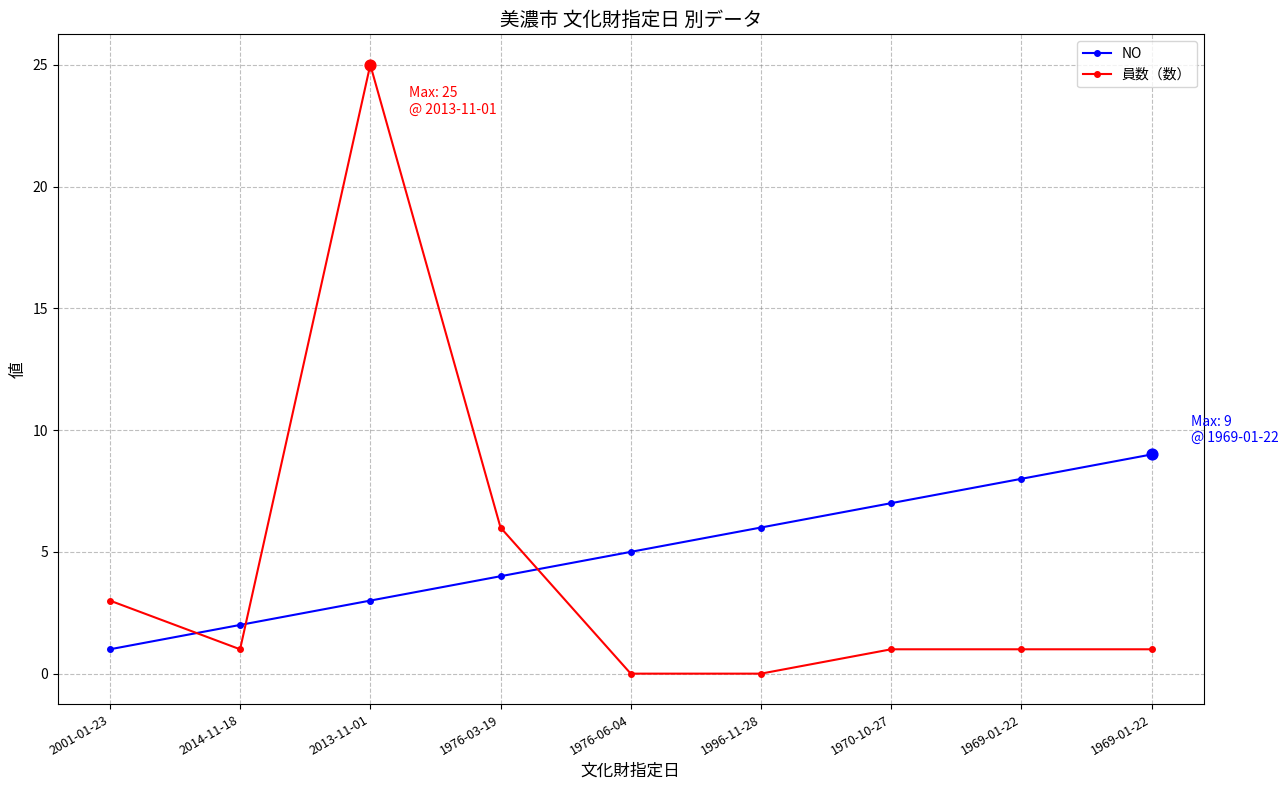

What is the total value across all series at 2001-01-23?

4